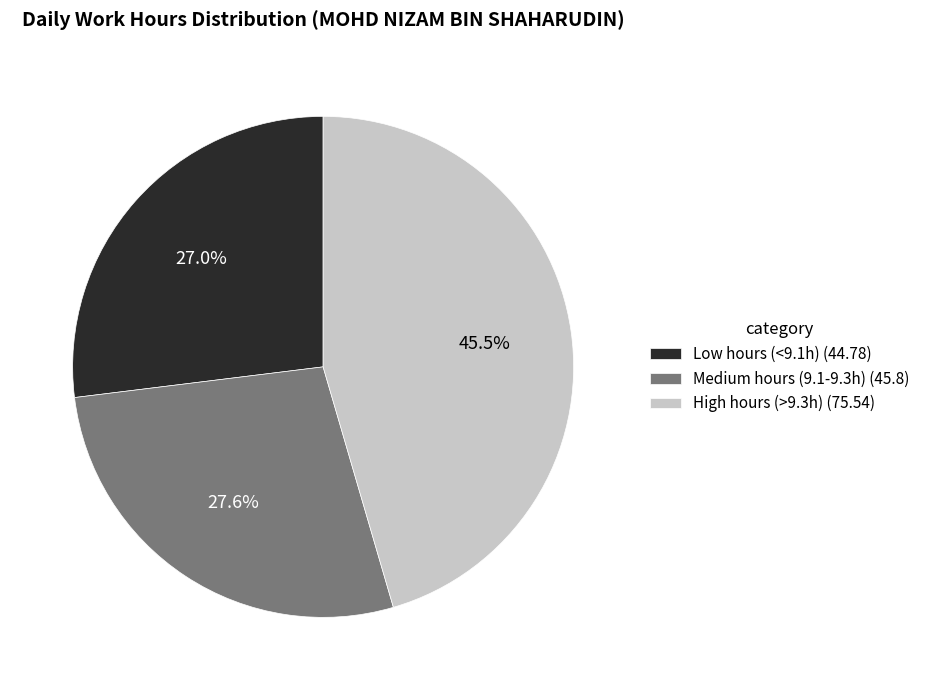

What is the ratio of the value at Low hours (<9.1h) (44.78) to the value at Medium hours (9.1-9.3h) (45.8)?

1.0